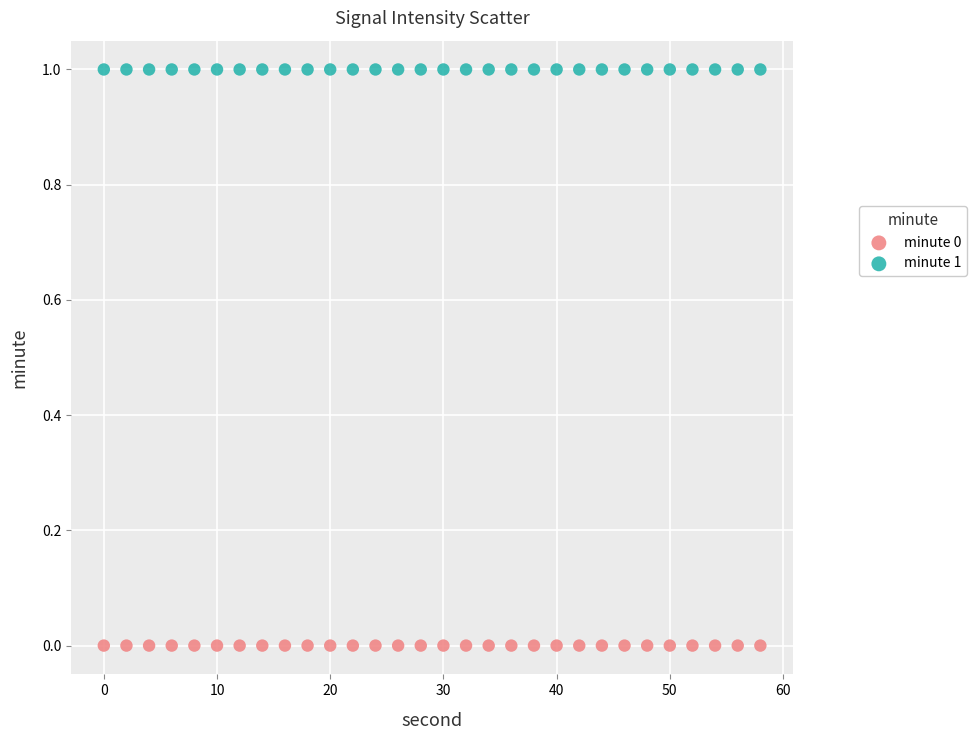

Which series reaches the minimum Y coordinate?

minute 0